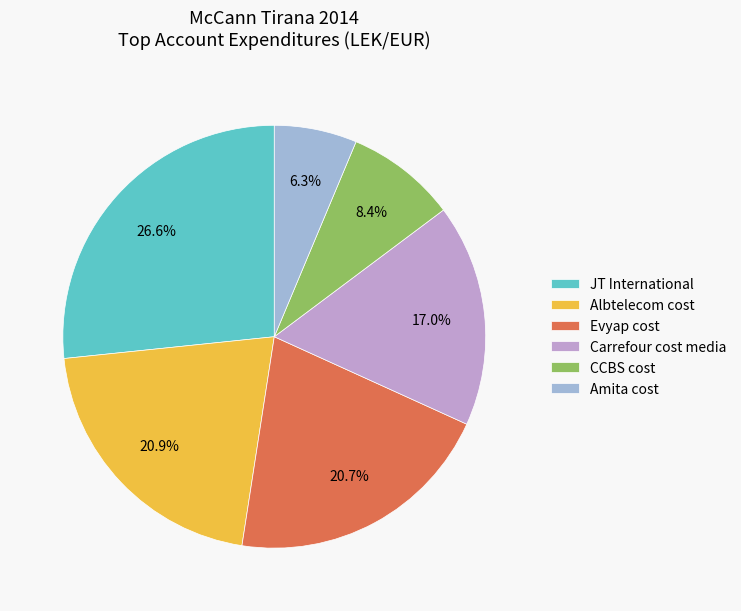

Is the sum of Amita cost and Carrefour cost media greater than half?

No